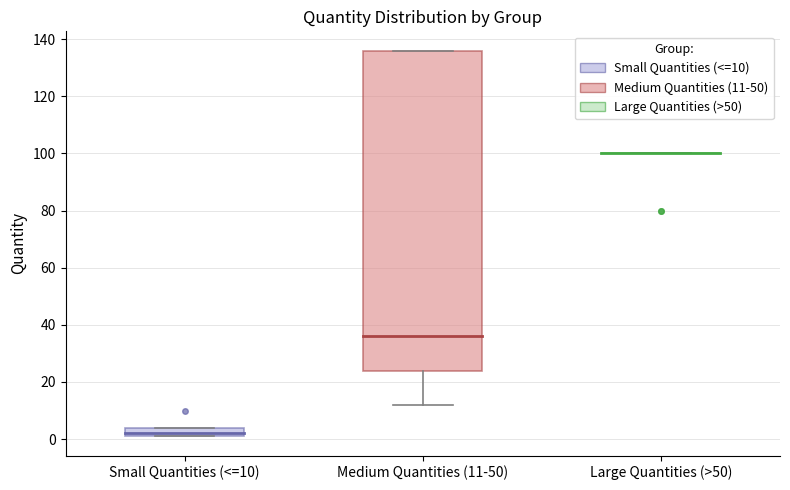

Reading left to right, read every box against the y-axis: the position of its median line, the range the box covers, and the ends of its whiskers. The values are not printed on the chart, so give them approximately, as read against the axis.

Small Quantities (<=10): median 2 (just above the box's lower edge), box 2 to 4, whiskers 2 to 4
Medium Quantities (11-50): median 36, box 24 to 136, whiskers 12 to 136
Large Quantities (>50): box collapsed to a line at 100, whiskers 100 to 100